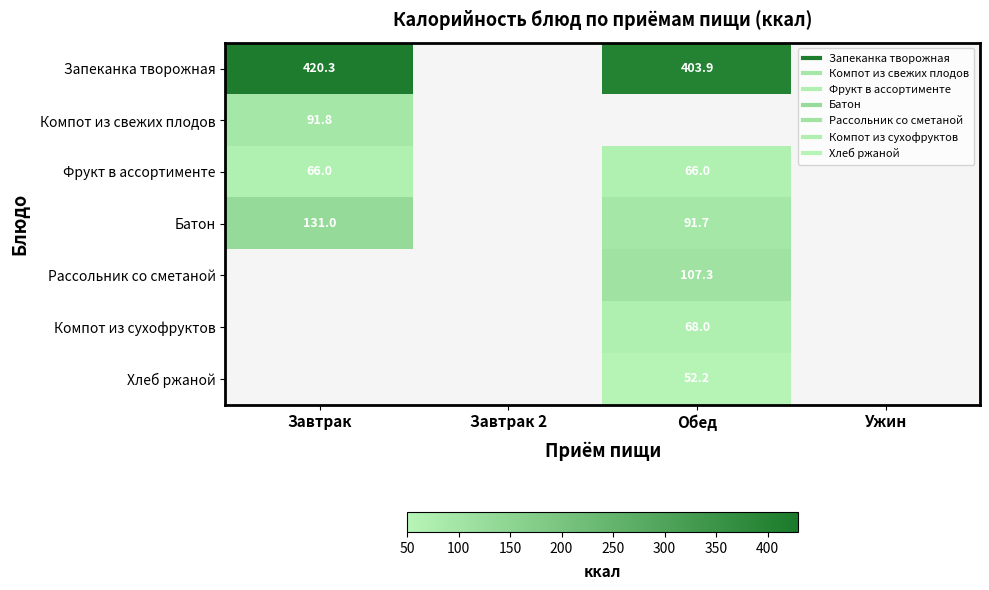

How many data points does each series have?

4